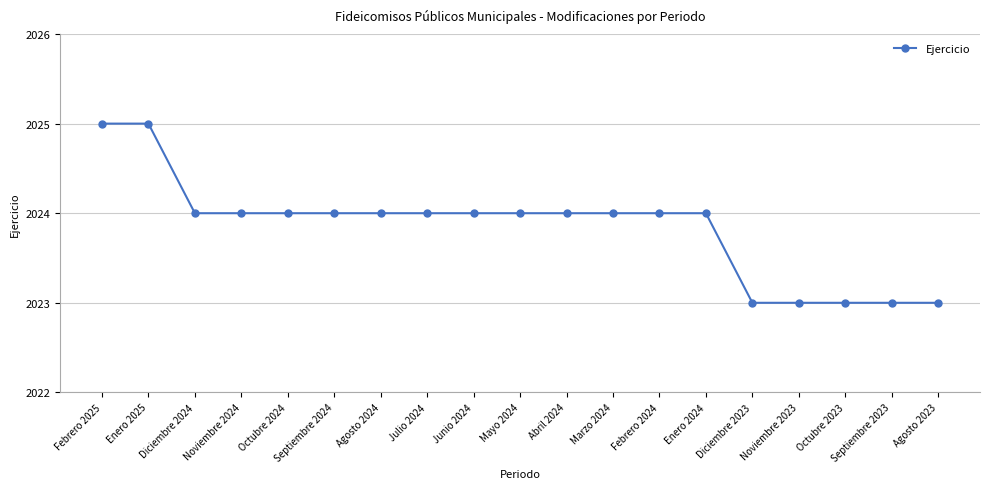

What is the difference between the values at Enero 2025 and Octubre 2023?

2